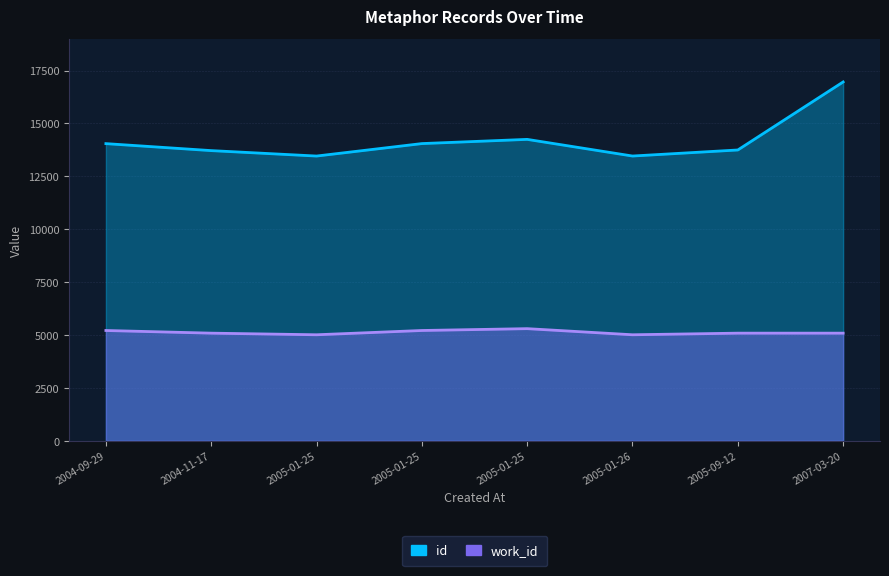

What are all the series names shown in the legend?

id, work_id